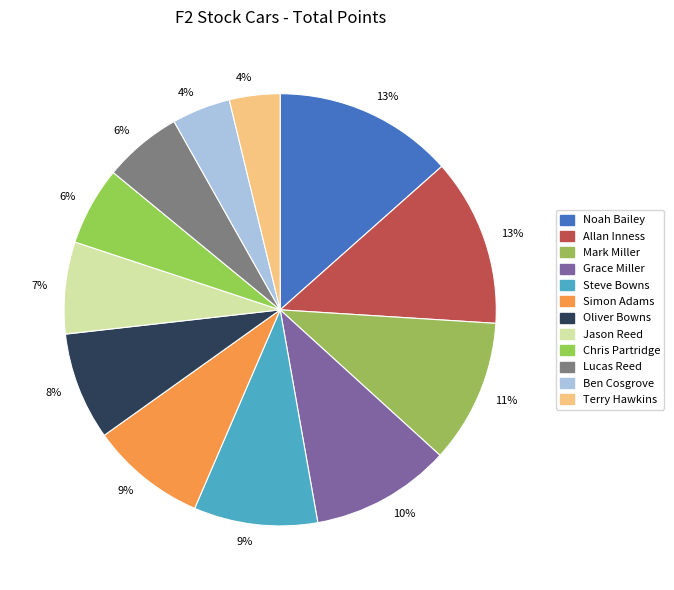

Count the number of slices in the pie.

12